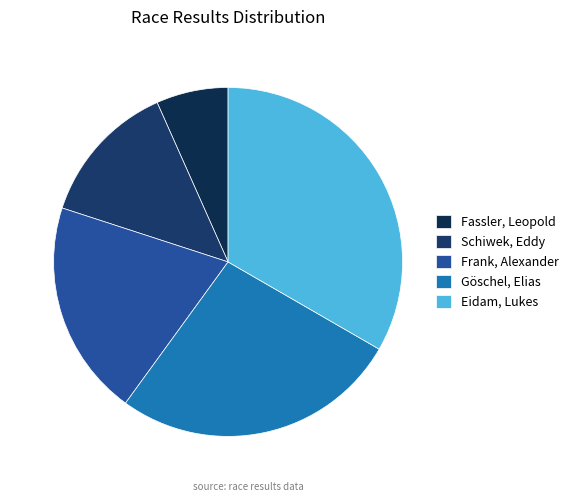

Which slice is the smallest?

Fassler, Leopold